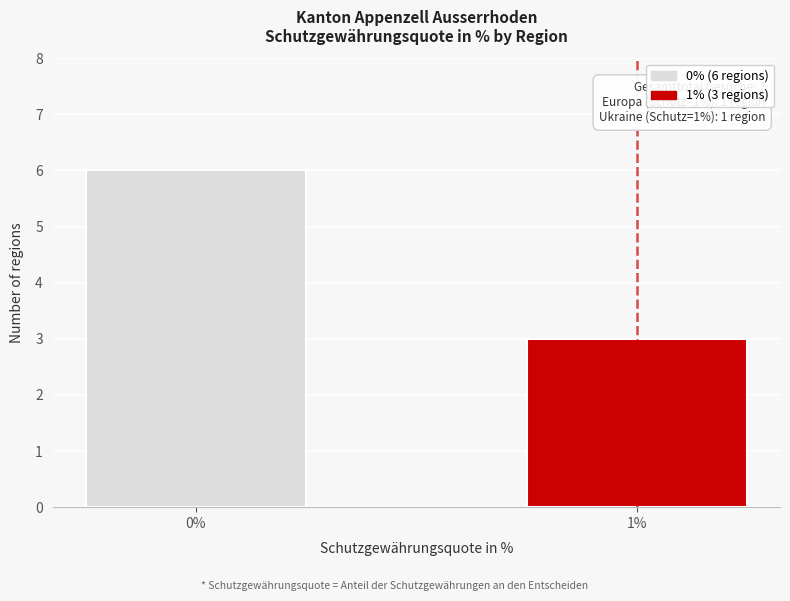

Reading left to right, extract all data points from this chart.

0%=6	1%=3